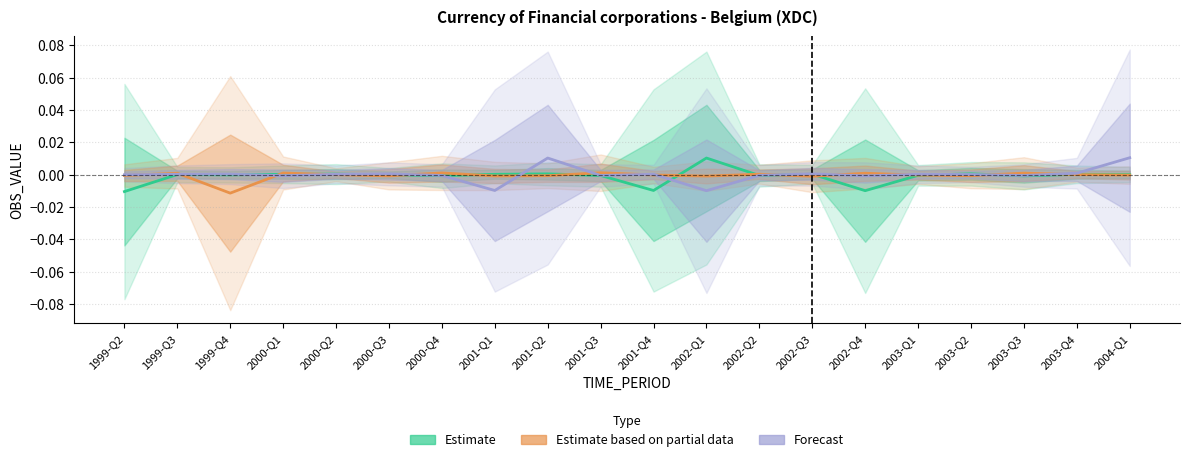

The Forecast series shows -0.0 at 2002-Q1. True or false?

False